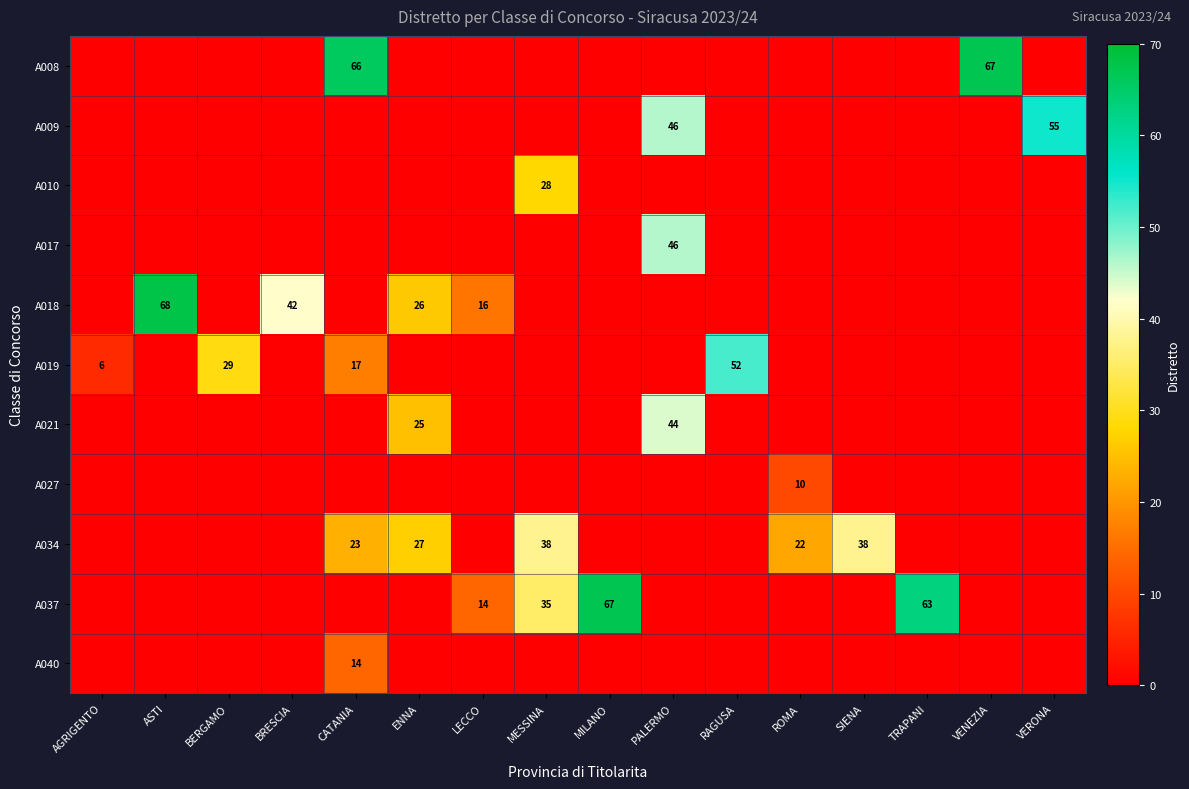

True or false: A034 has a value of 68 at SIENA.

False